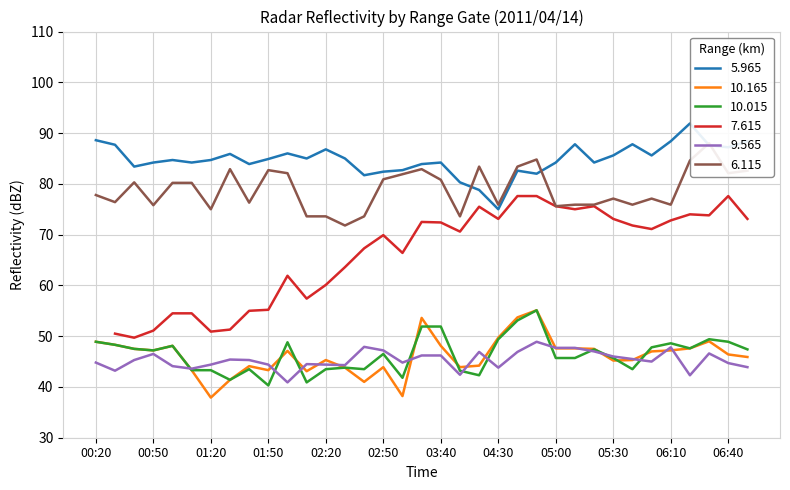

At which category is the sum across all series the highest?

04:50